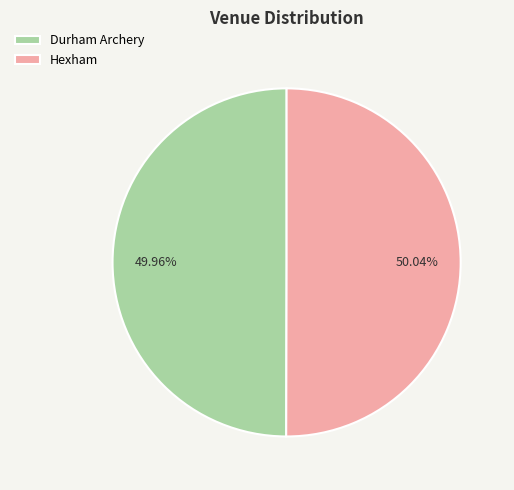

Combined, do Hexham and Durham Archery account for over 50%?

Yes